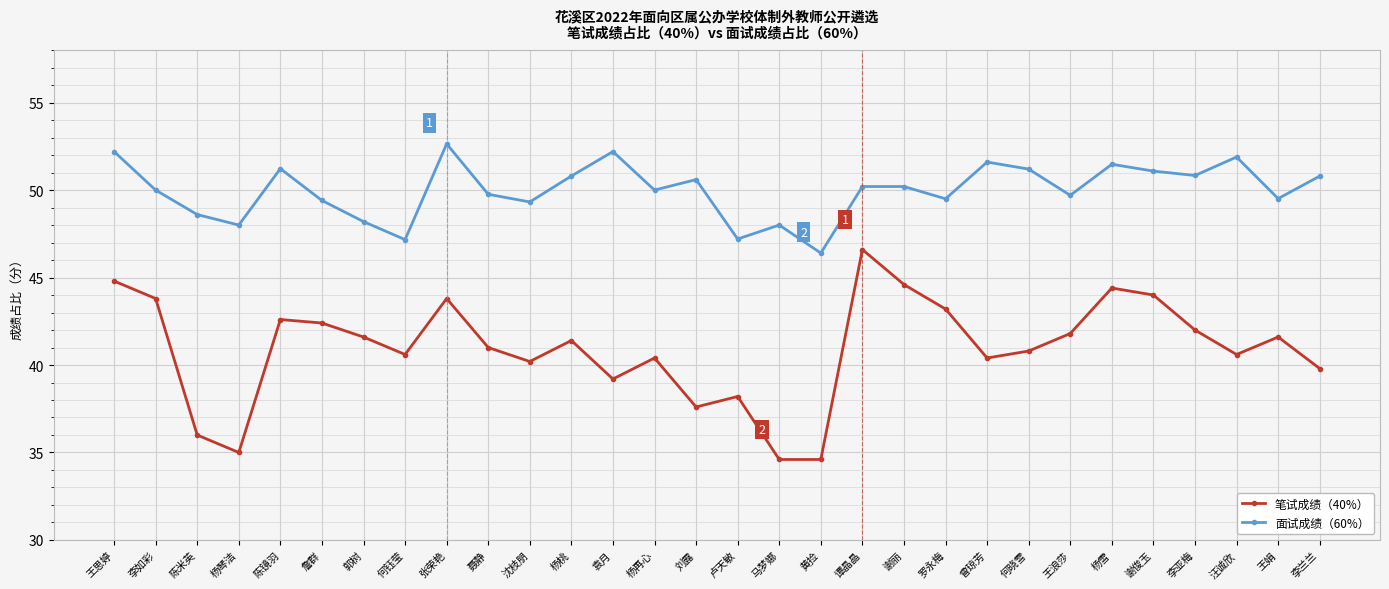

True or false: 面试成绩（60%） and 笔试成绩（40%） intersect in this chart.

False